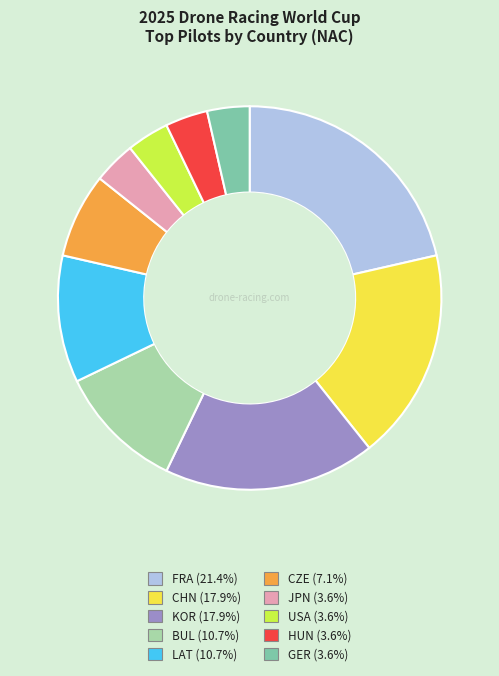

Is there a majority slice in this chart?

No